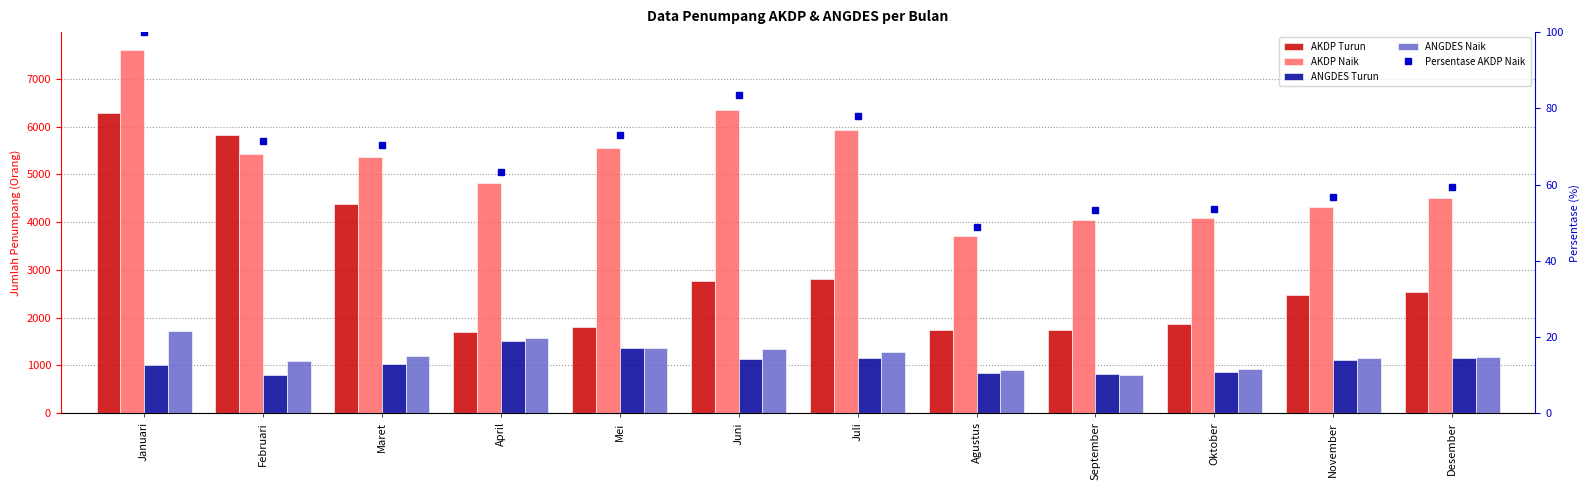

Reading left to right, list all the values displayed in this chart.

AKDP Turun: 6278.0	5834.0	4383.0	1698.0	1811.0	2759.0	2799.0	1731.0	1734.0	1862.0	2476.0	2544.0
AKDP Naik: 7601.0	5421.0	5355.0	4813.0	5555.0	6350.0	5921.0	3711.0	4042.0	4078.0	4316.0	4514.0
ANGDES Turun: 1015.0	798.0	1023.0	1501.0	1366.0	1139.0	1146.0	836.0	825.0	862.0	1111.0	1160.0
ANGDES Naik: 1715.0	1093.0	1193.0	1563.0	1373.0	1334.0	1274.0	896.0	788.0	922.0	1157.0	1177.0
Persentase AKDP Naik: 100.0	71.3	70.5	63.3	73.1	83.5	77.9	48.8	53.2	53.7	56.8	59.4